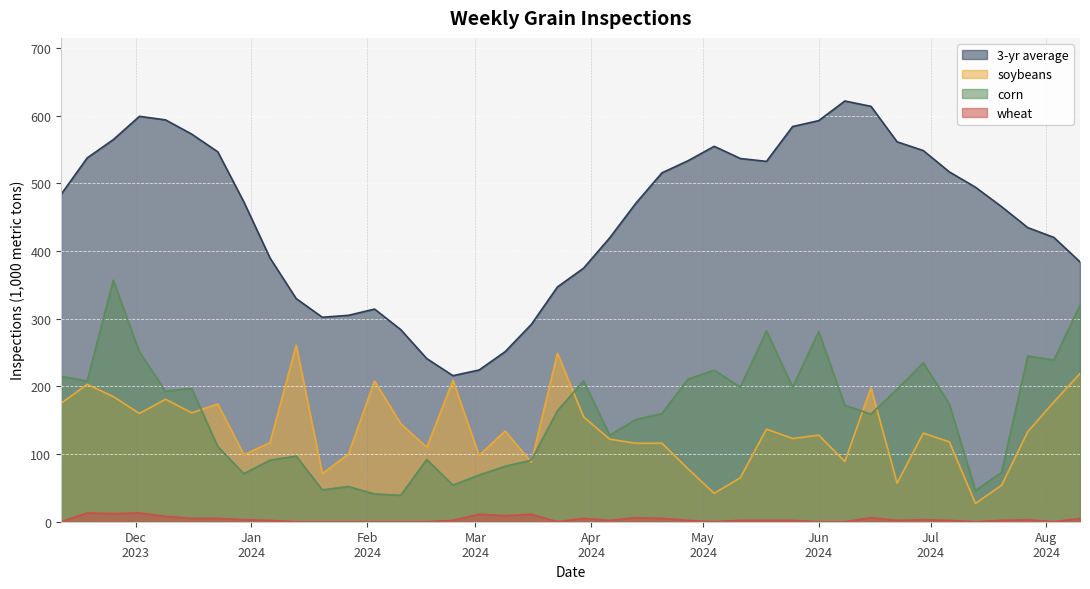

At which category is the sum across all series the highest?

2023-11-25